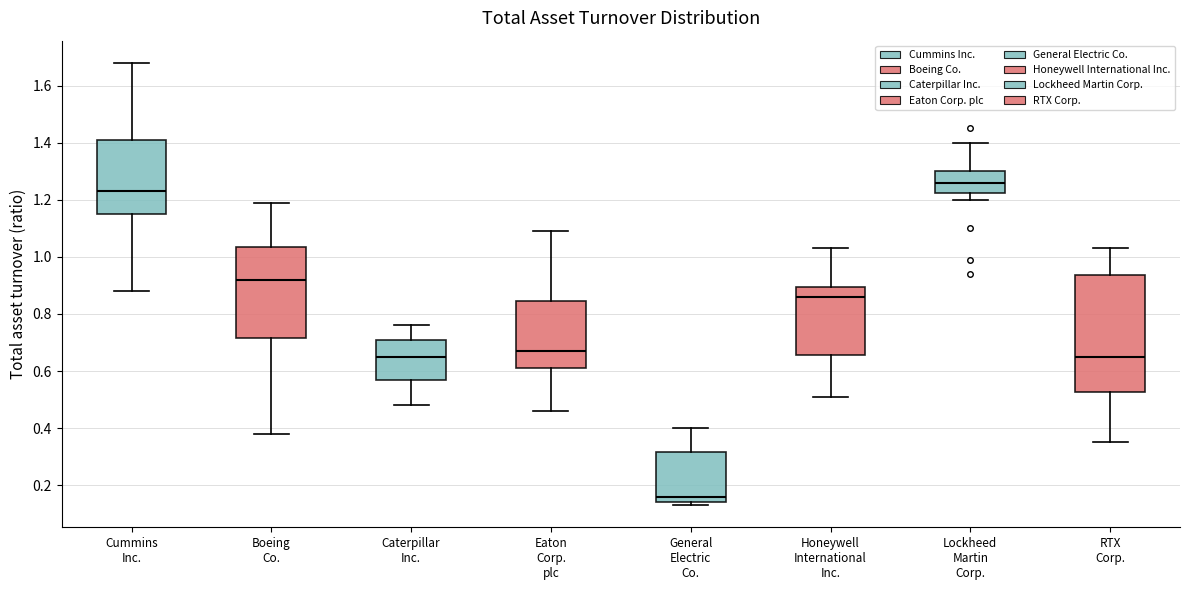

Where is the upper edge of the box for Eaton Corp. plc on the y-axis? The values are not printed on the chart, so give them approximately, as read against the axis.

0.84